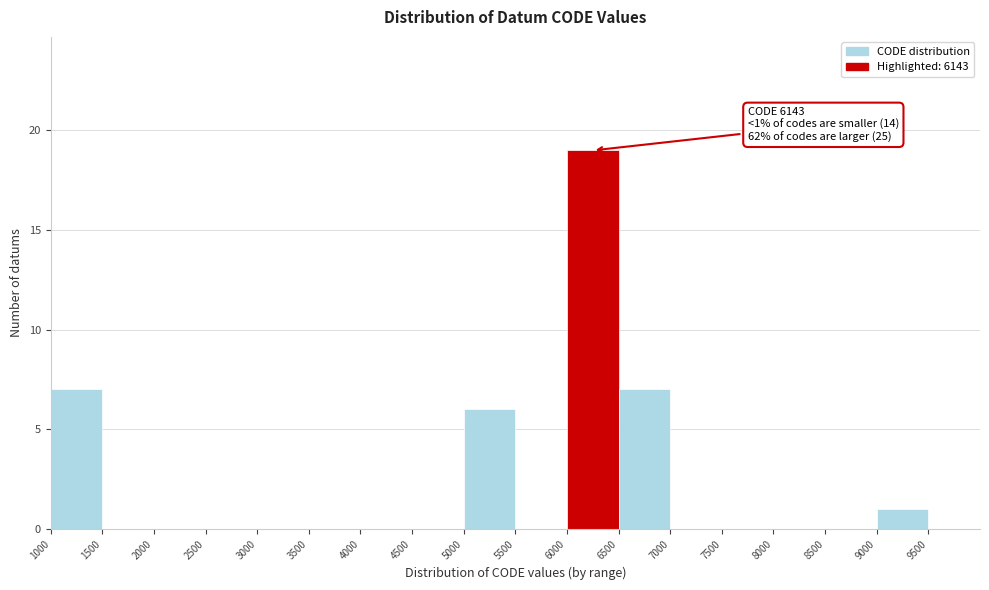

Over which range of the x-axis is the bar tallest?

6000 to 6500